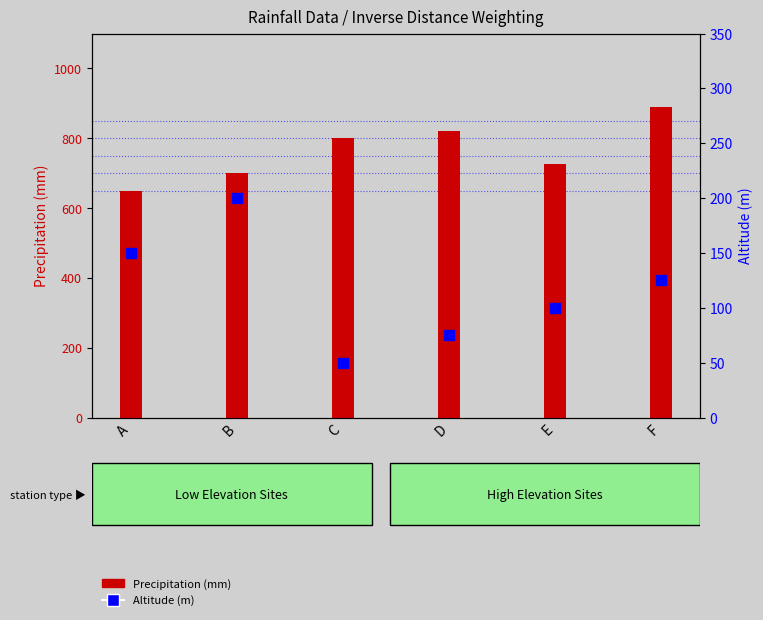

At which category is the sum across all series the highest?

F